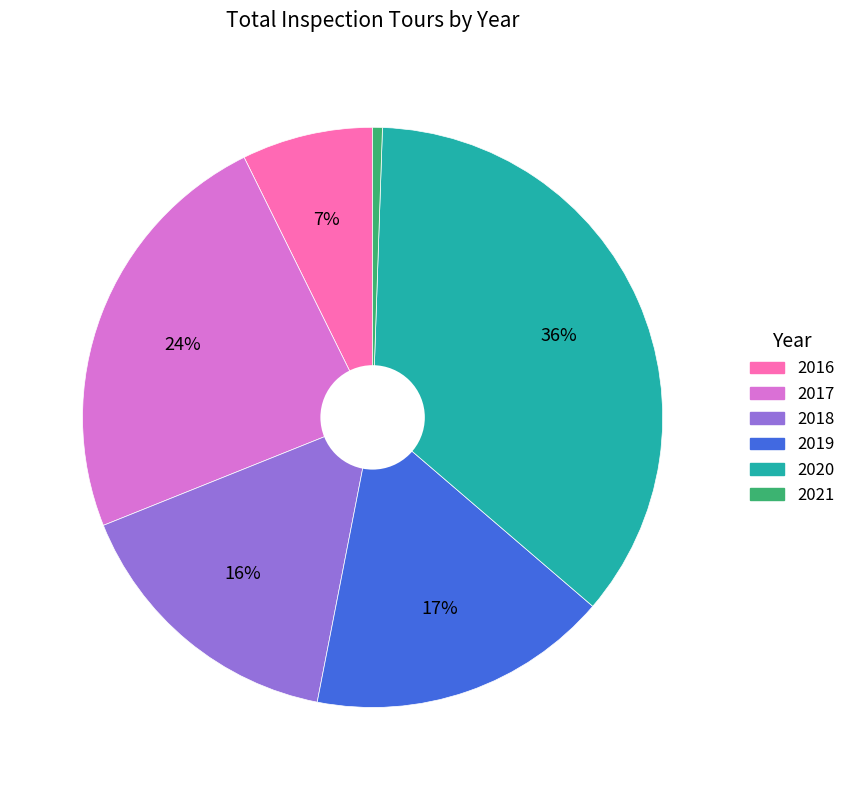

Is 2019 the majority of the pie?

No